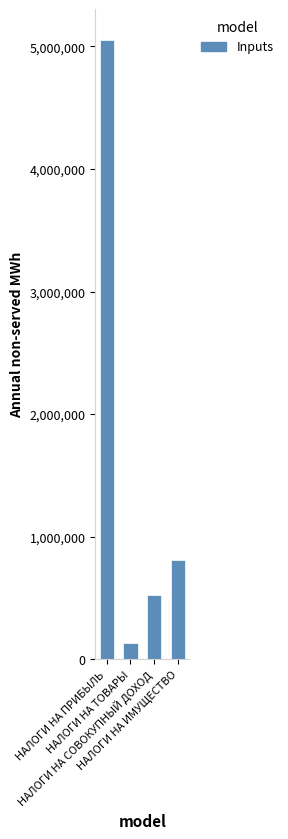

What is the greatest value displayed?

5052538.0